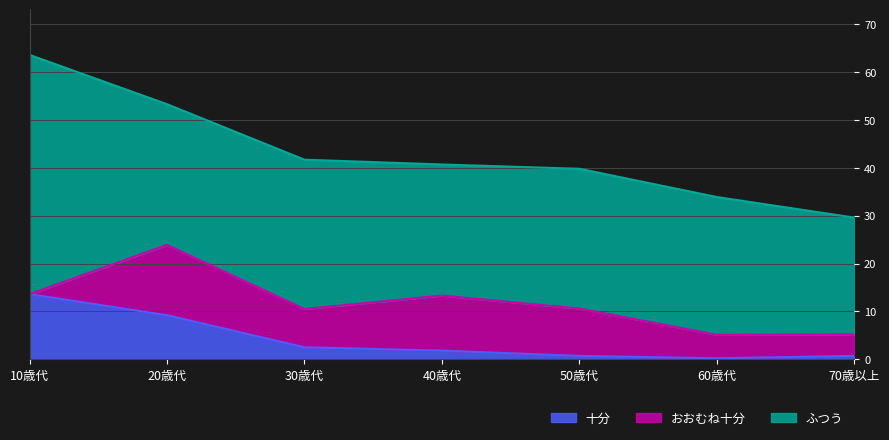

What position from the right is 40歳代?

4